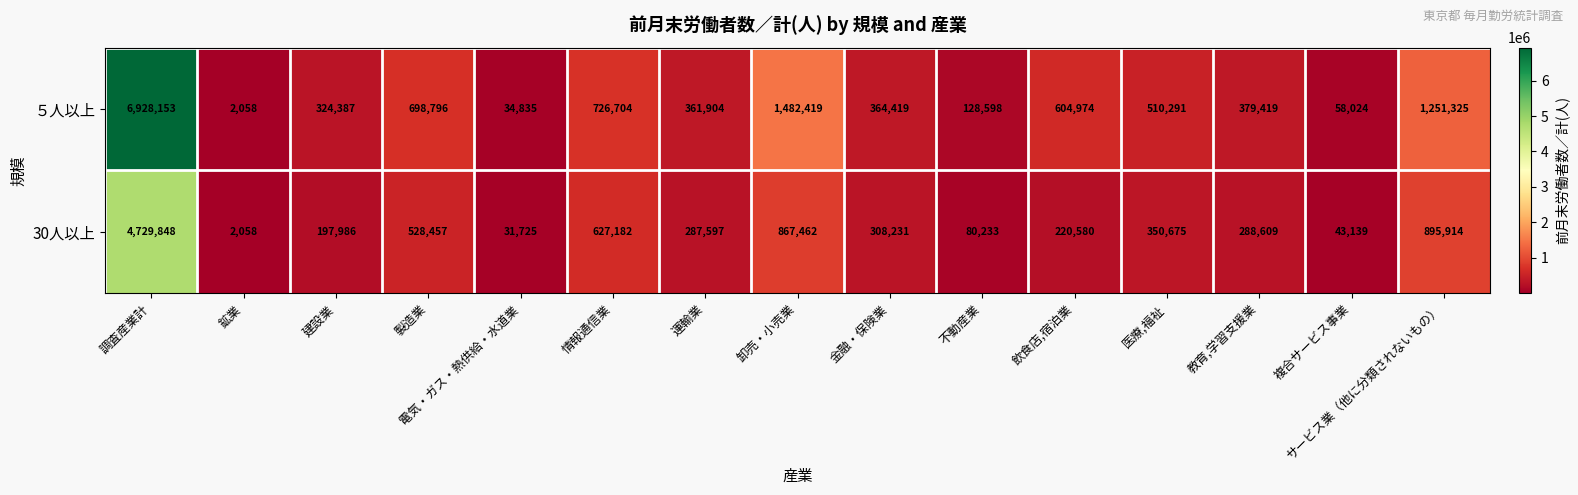

Between 医療,福祉 and サービス業（他に分類されないもの）, which series saw the biggest shift?

５人以上